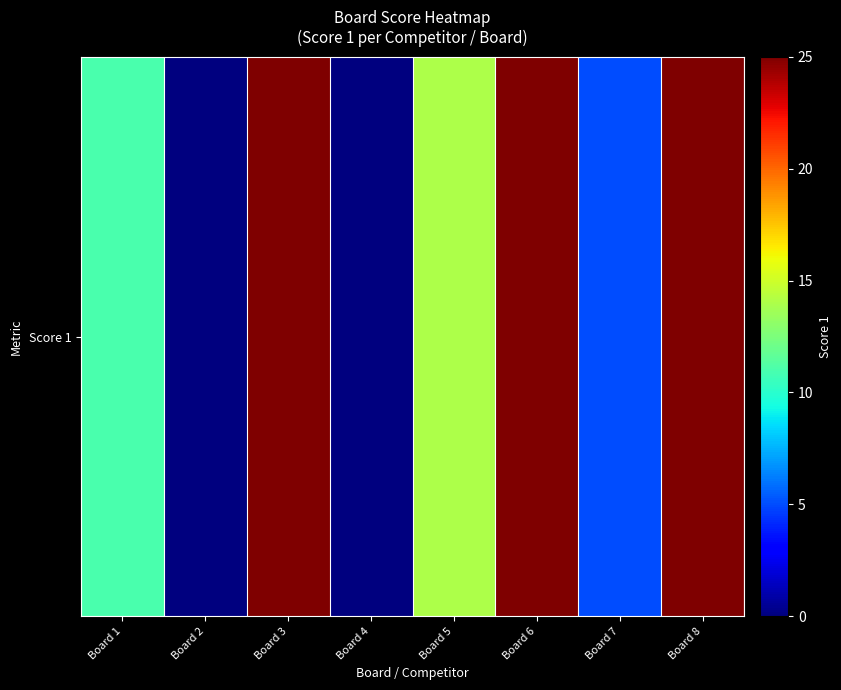

Reading right to left, extract all data points from this chart.

Board 8=25	Board 7=5	Board 6=25	Board 5=14	Board 4=0	Board 3=25	Board 2=0	Board 1=11